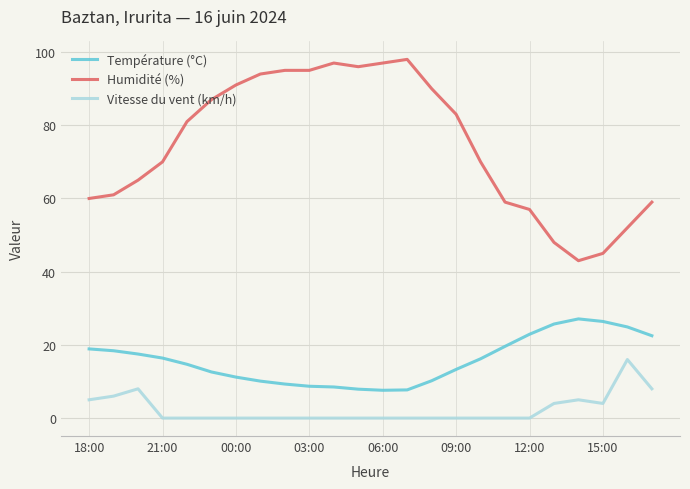

Which series has the largest total across all categories?

Humidité (%)